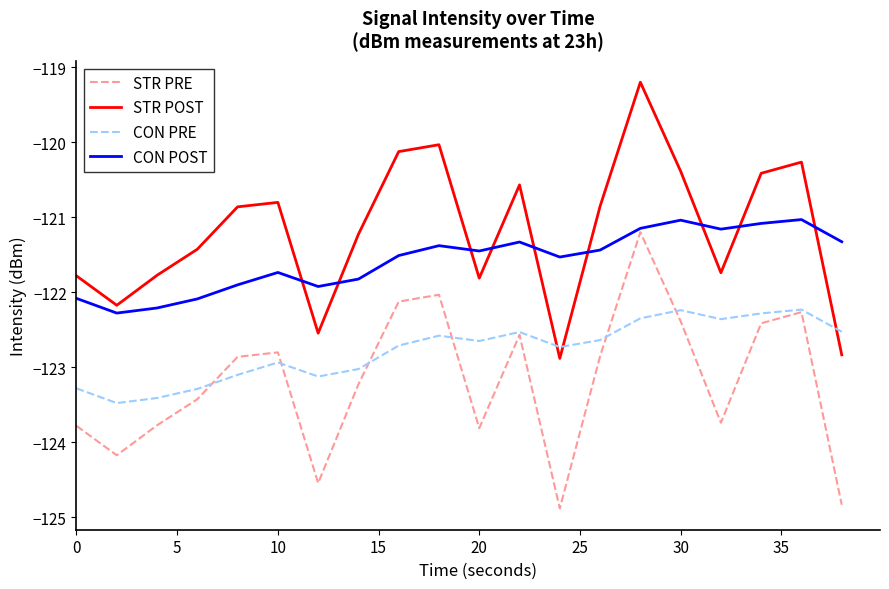

True or false: STR PRE and CON POST cross at least once.

False